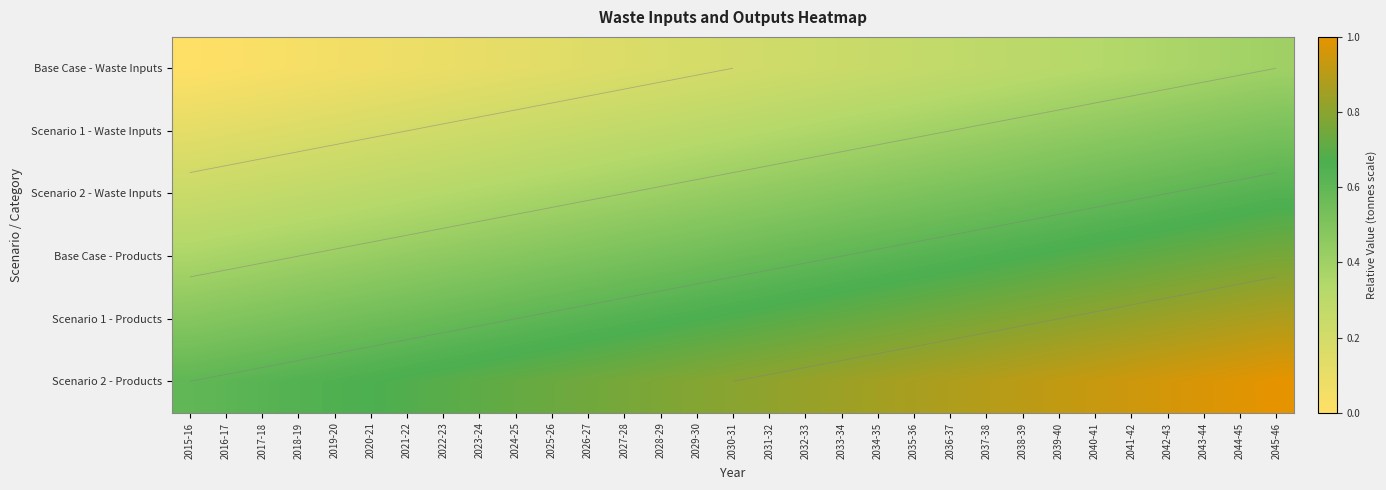

What is the difference between the maximum and second lowest values in the Scenario 2 - Waste Inputs series?

0.4